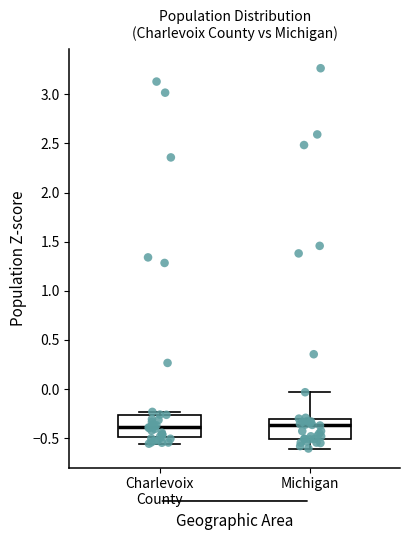

Reading left to right, read every box against the y-axis: the position of its median line, the range the box covers, and the ends of its whiskers. The values are not printed on the chart, so give them approximately, as read against the axis.

Charlevoix County: median -0.40, box -0.50 to -0.25, whiskers -0.55 to -0.25 (just above the box's upper edge)
Michigan: median -0.35, box -0.50 to -0.30, whiskers -0.60 to -0.05